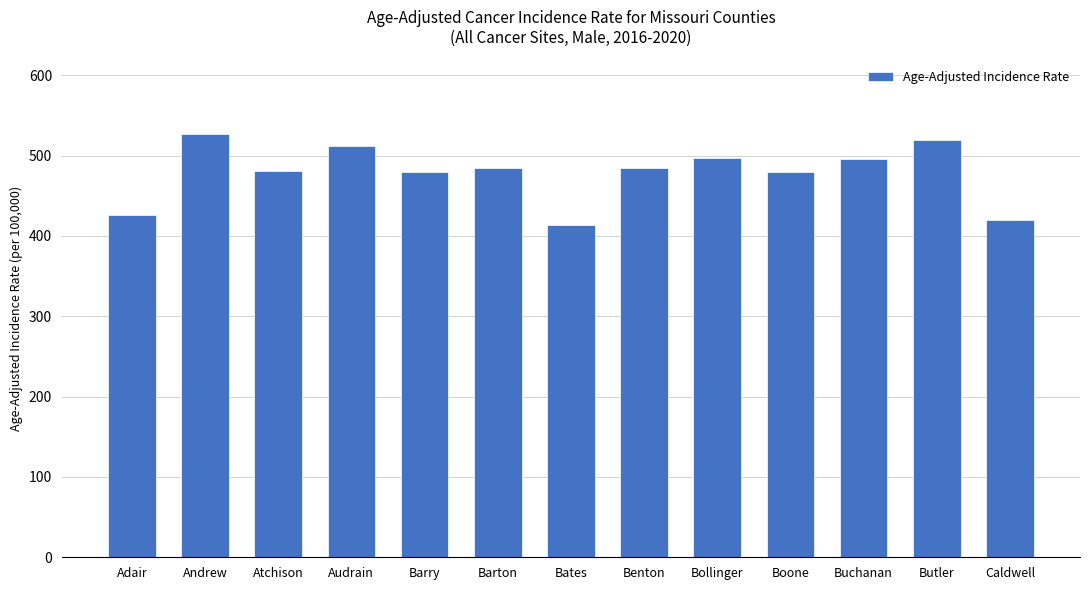

The value at Benton is 311.0. True or false?

False